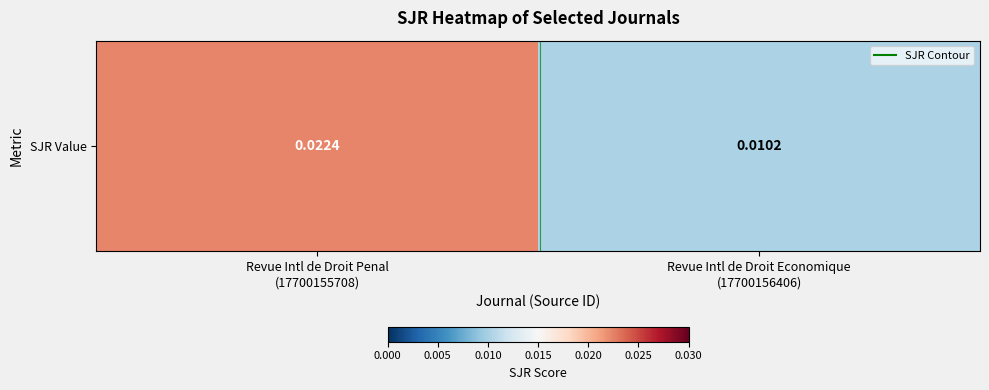

The chart shows a value of 0.0 at Revue Intl de Droit Penal
(17700155708). True or false?

False